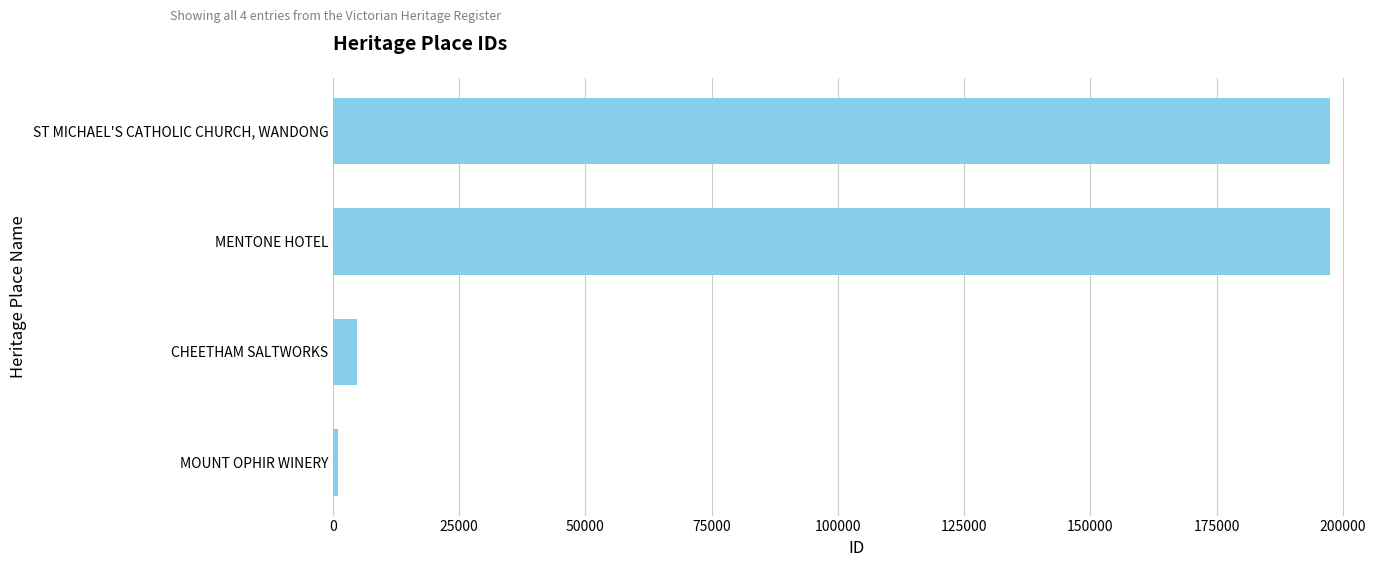

Rank the categories by value from lowest to highest.

MOUNT OPHIR WINERY, CHEETHAM SALTWORKS, MENTONE HOTEL, ST MICHAEL'S CATHOLIC CHURCH, WANDONG